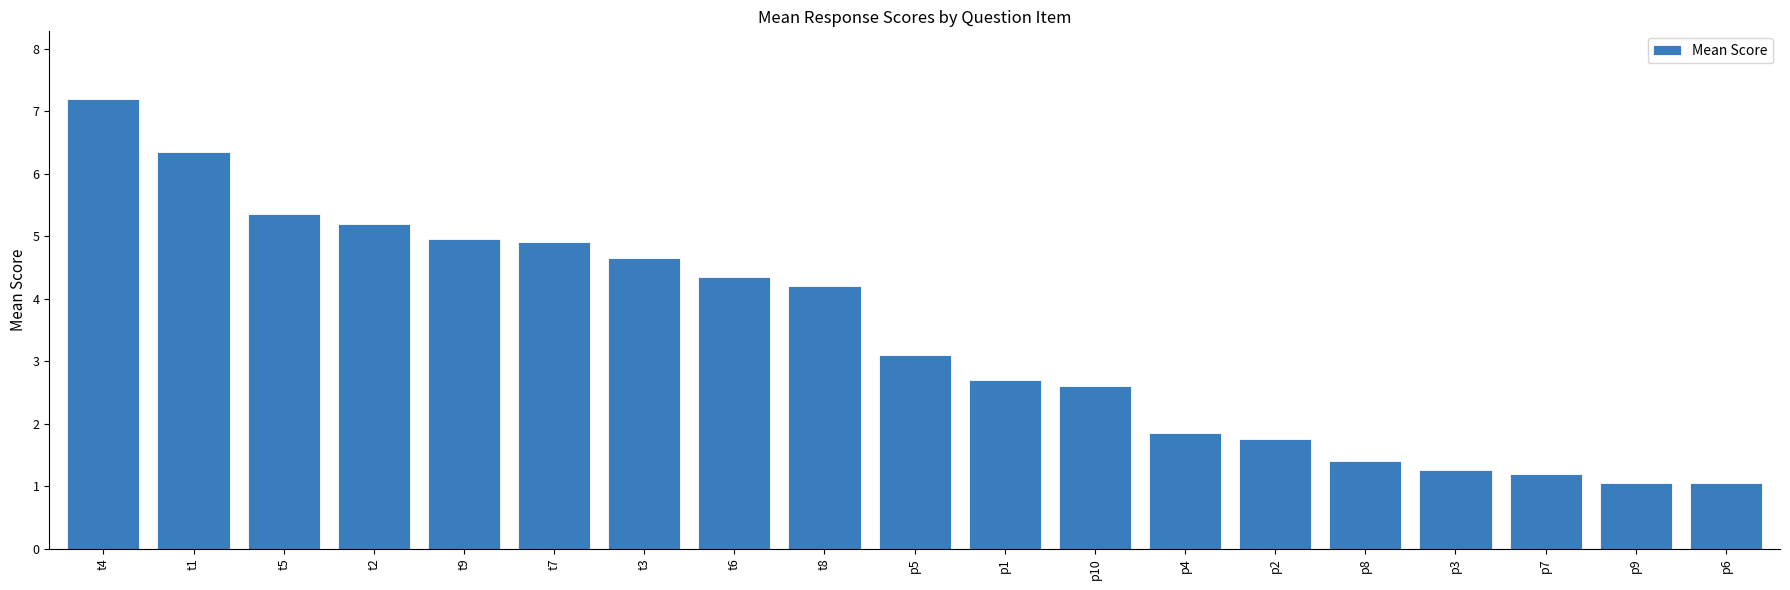

Which has a higher value, t2 or p7?

t2